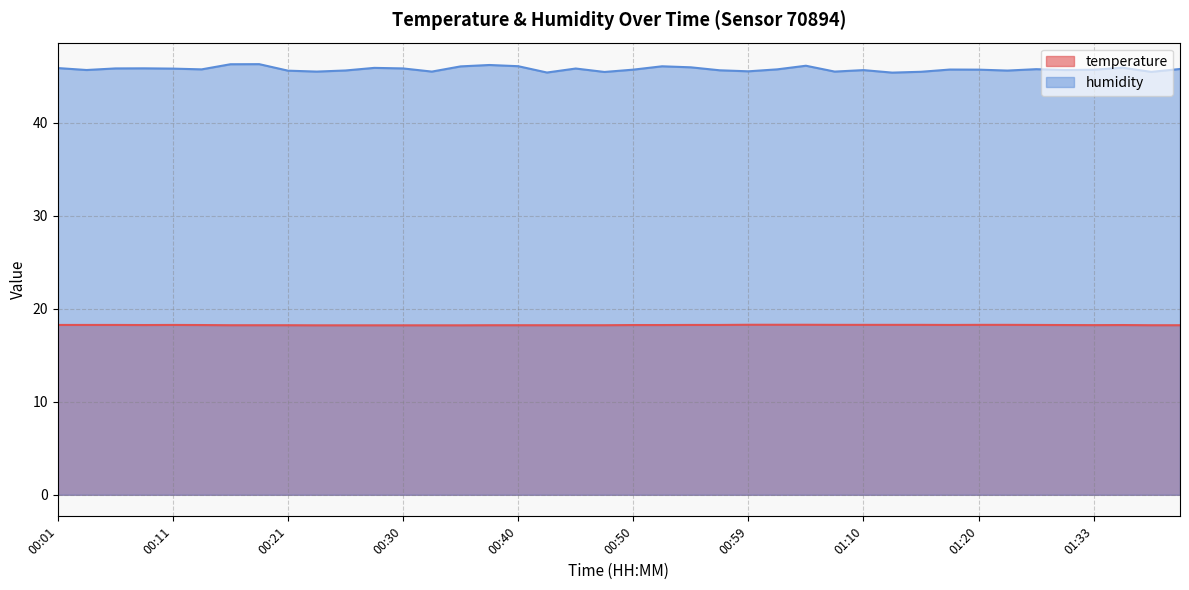

Reading right to left, extract all data points from this chart.

temperature: 18.2	18.2	18.3	18.2	18.3	18.3	18.3	18.3	18.3	18.3	18.3	18.3	18.3	18.3	18.3	18.3	18.3	18.3	18.3	18.3	18.2	18.2	18.2	18.2	18.2	18.2	18.2	18.2	18.2	18.2	18.2	18.2	18.2	18.2	18.3	18.3	18.3	18.3	18.3	18.3
humidity: 45.8	45.5	45.9	45.7	45.7	45.8	45.6	45.7	45.7	45.5	45.4	45.7	45.5	46.1	45.8	45.5	45.7	46.0	46.1	45.7	45.5	45.9	45.4	46.1	46.2	46.1	45.5	45.9	45.9	45.6	45.5	45.6	46.3	46.3	45.8	45.8	45.9	45.9	45.7	45.9